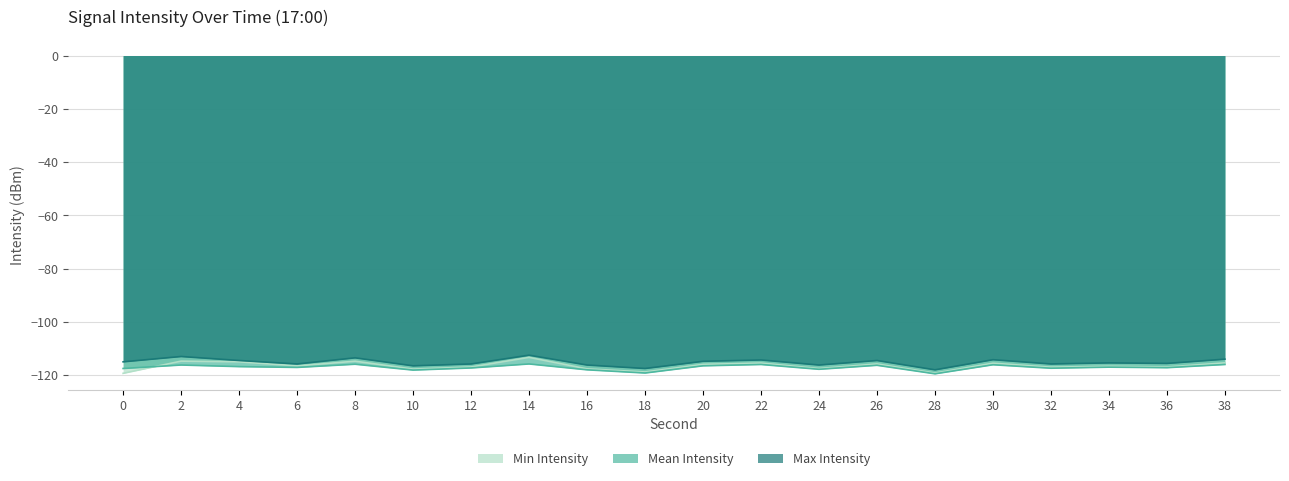

What is the sum of all Max Intensity values?

-2303.1